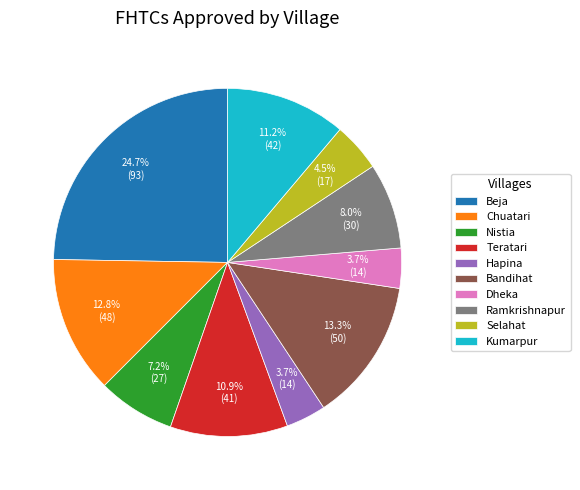

Is it true that Kumarpur is 11% of the pie?

True